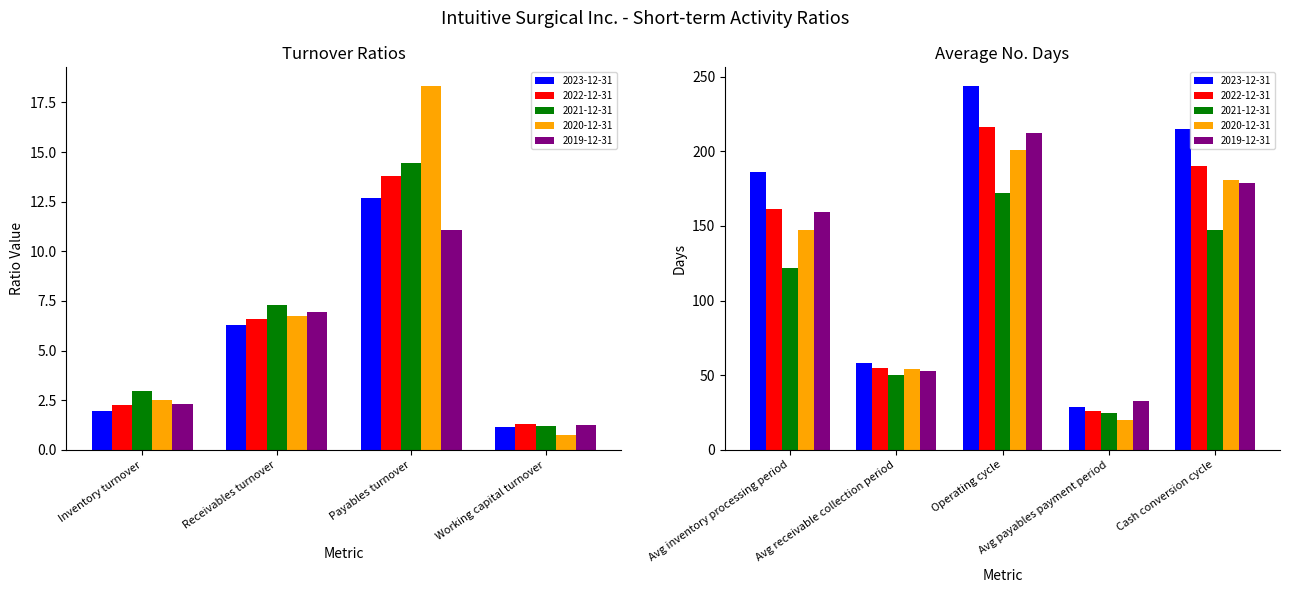

How many groups of bars are there?

9